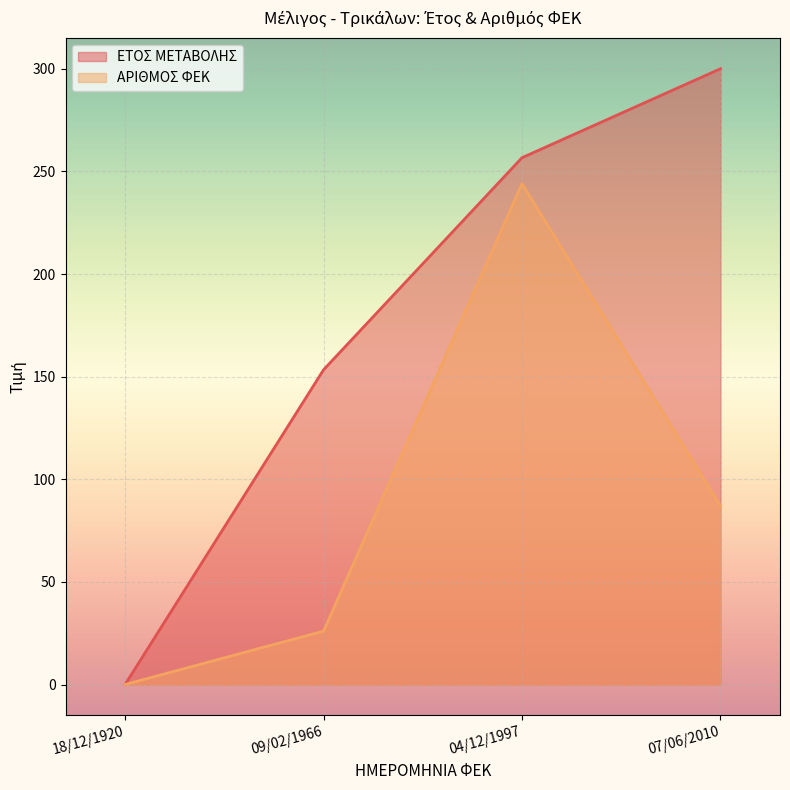

True or false: ΑΡΙΘΜΟΣ ΦΕΚ and ΕΤΟΣ ΜΕΤΑΒΟΛΗΣ intersect in this chart.

False